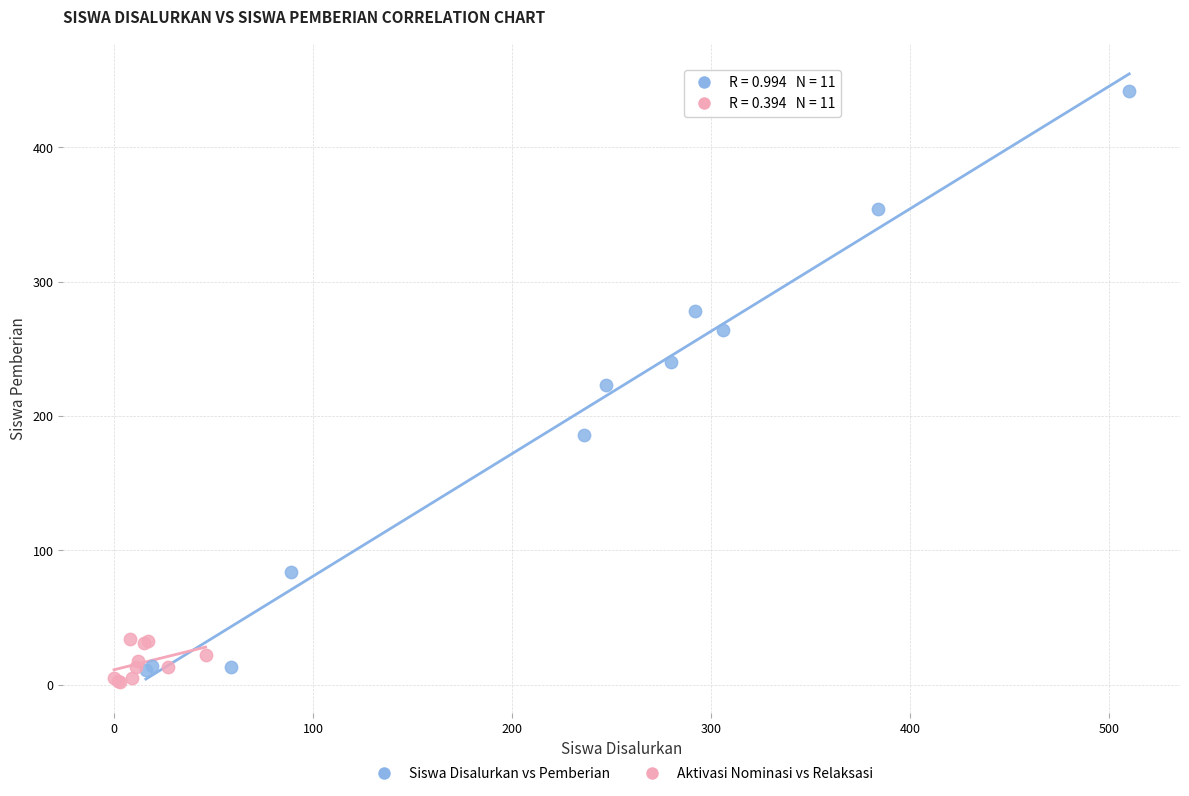

Which series reaches the maximum Y coordinate?

Siswa Disalurkan vs Pemberian